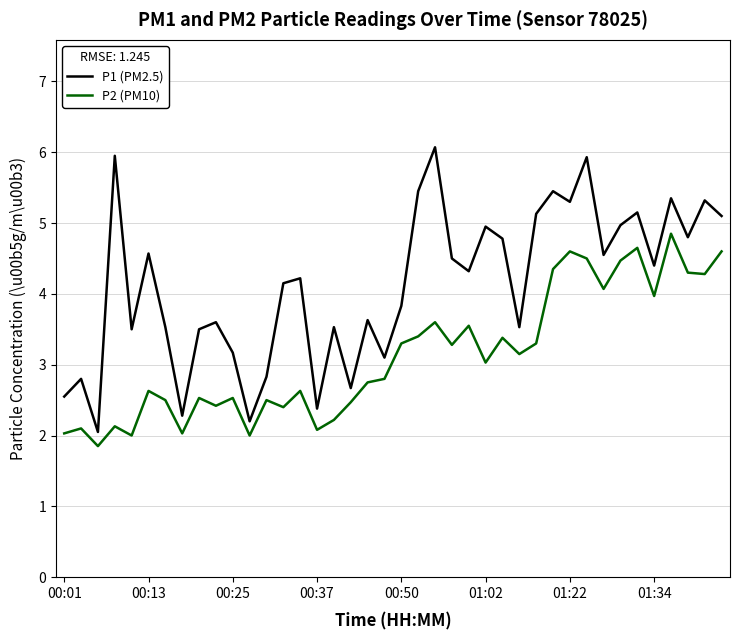

Which series has the largest total across all categories?

P1 (PM2.5)